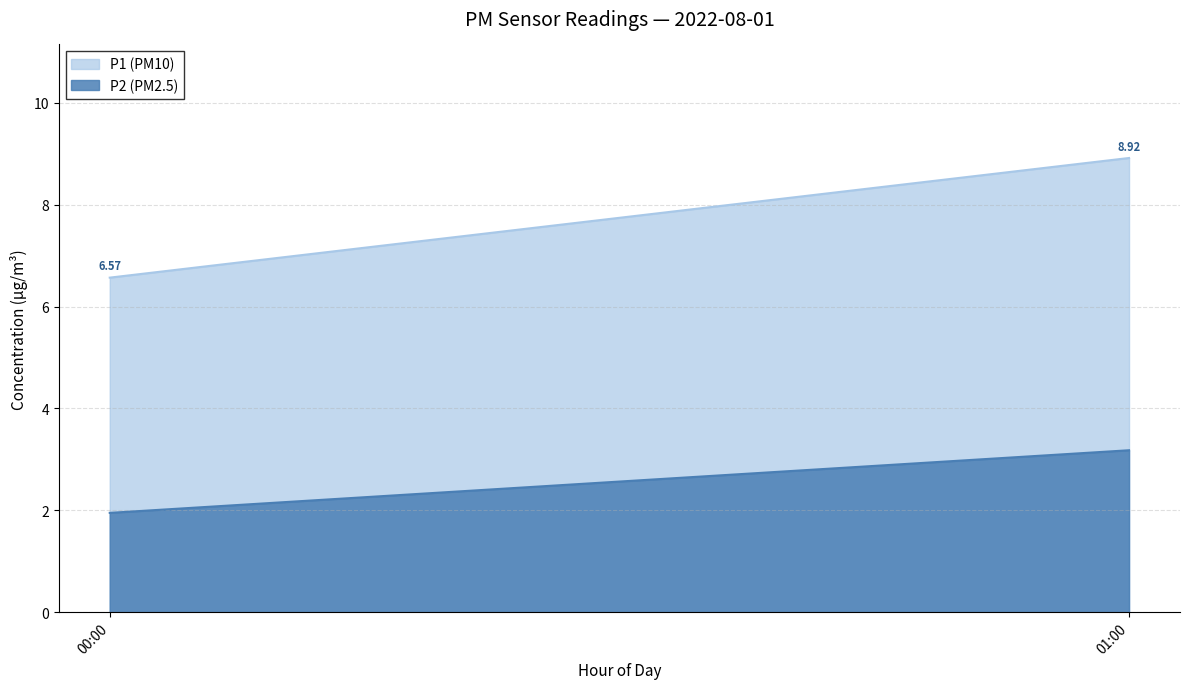

At which category is the sum across all series the highest?

01:00